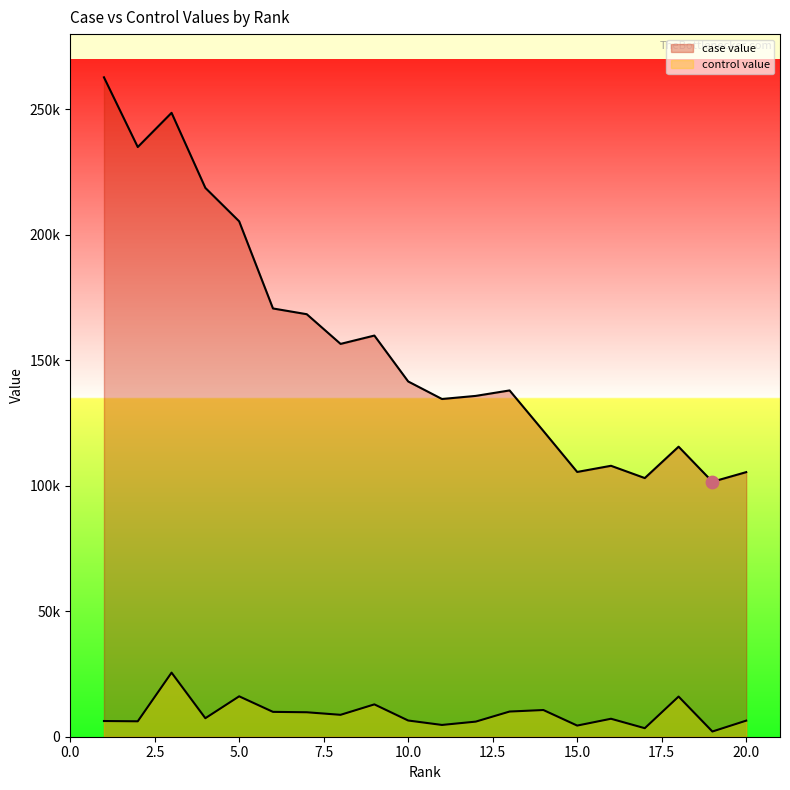

Which series contains the highest Y value?

case value